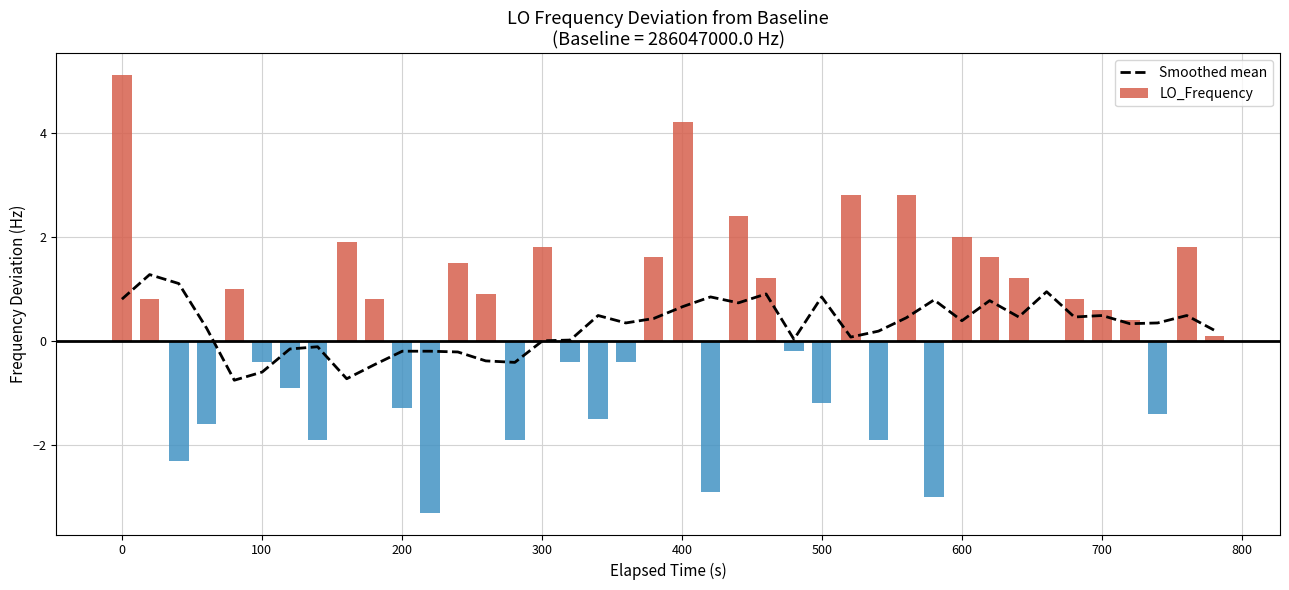

True or false: the data shows -0.3 at 11.

False